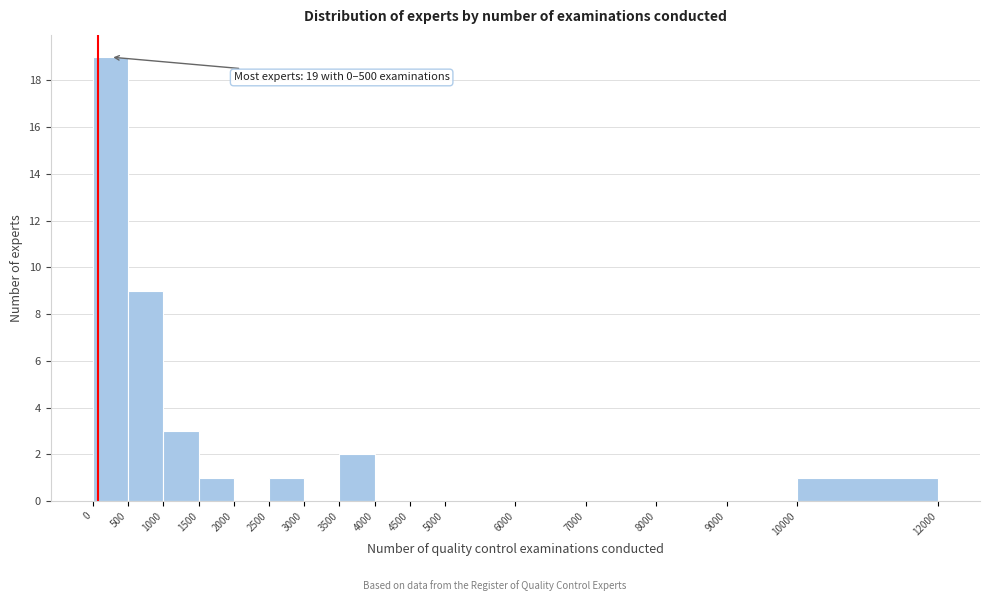

Which range on the x-axis has the tallest bar?

0 to 500